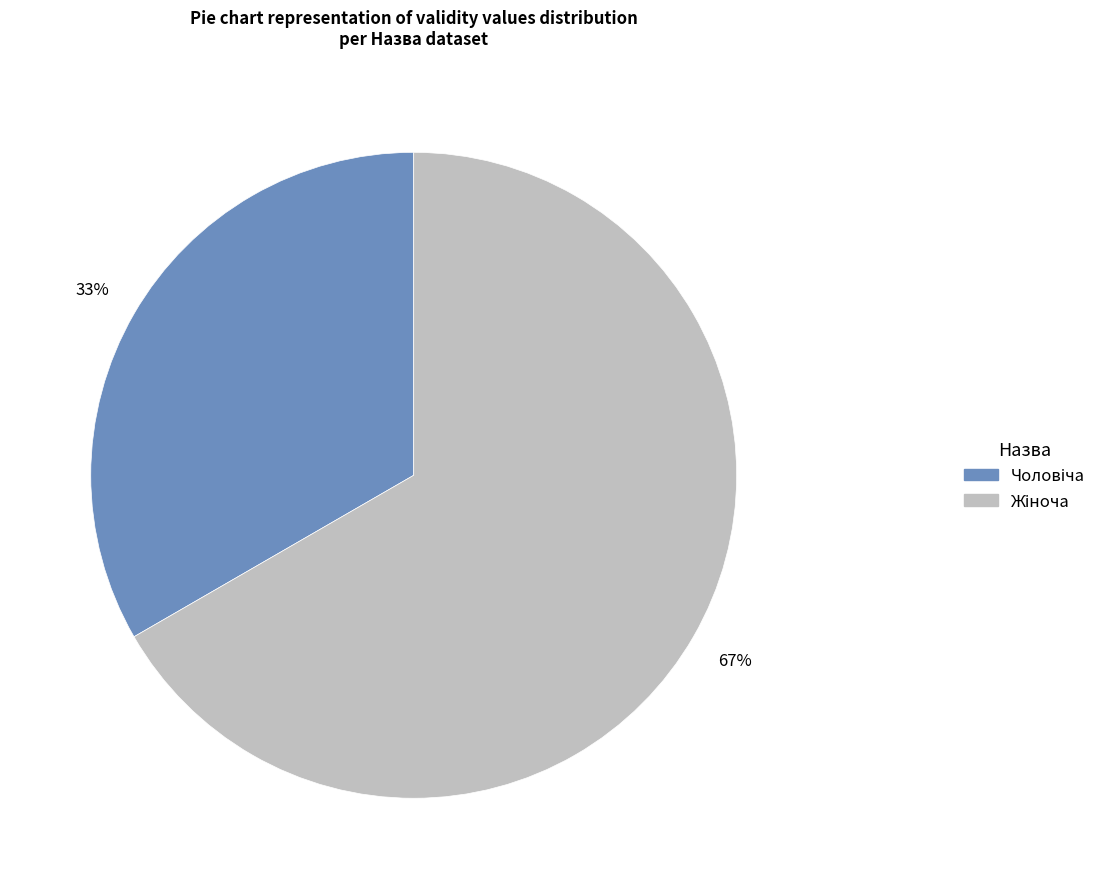

To the nearest percent, what is the average slice percentage?

50%